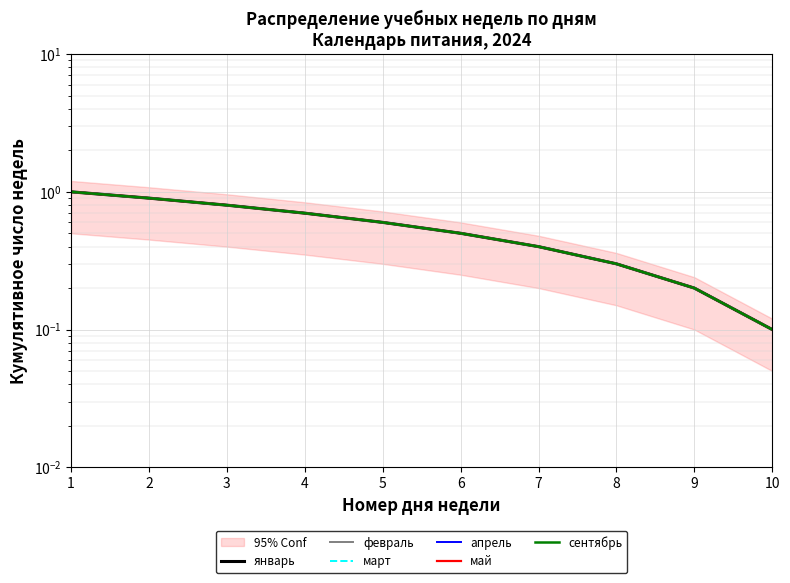

Reading right to left, extract all data points from this chart.

январь: 0.1	0.2	0.3	0.4	0.5	0.6	0.7	0.8	0.9	1.0
февраль: 0.1	0.2	0.3	0.4	0.5	0.6	0.7	0.8	0.9	1.0
март: 0.1	0.2	0.3	0.4	0.5	0.6	0.7	0.8	0.9	1.0
апрель: 0.1	0.2	0.3	0.4	0.5	0.6	0.7	0.8	0.9	1.0
май: 0.1	0.2	0.3	0.4	0.5	0.6	0.7	0.8	0.9	1.0
сентябрь: 0.1	0.2	0.3	0.4	0.5	0.6	0.7	0.8	0.9	1.0